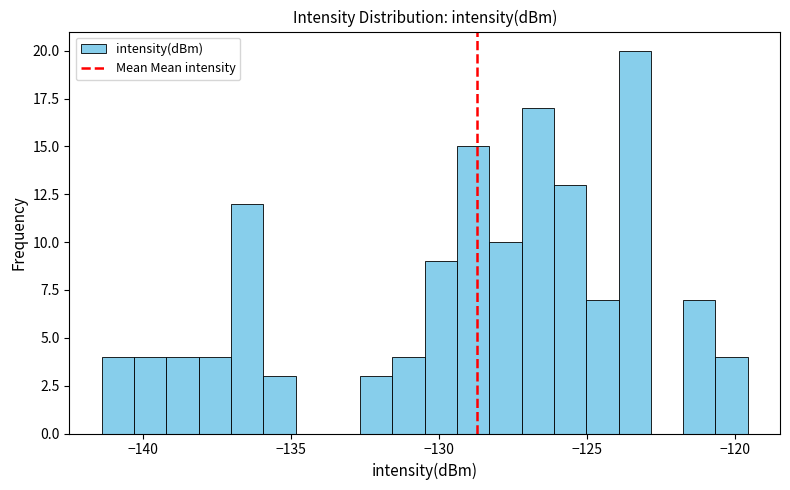

Read against the x-axis, roughly where is the centre of the tallest bar?

-123.5